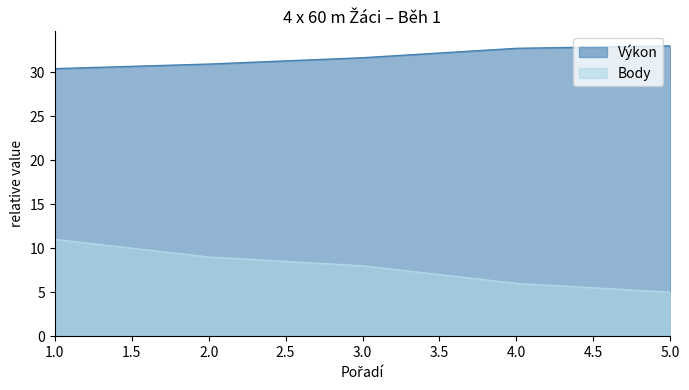

How many Výkon values are between 30 and 32?

3